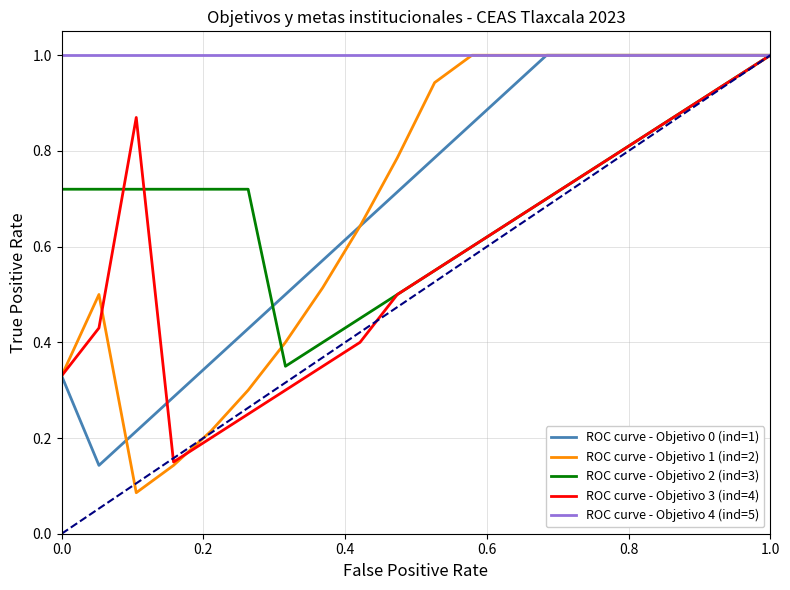

What is the greatest value displayed?

1.0